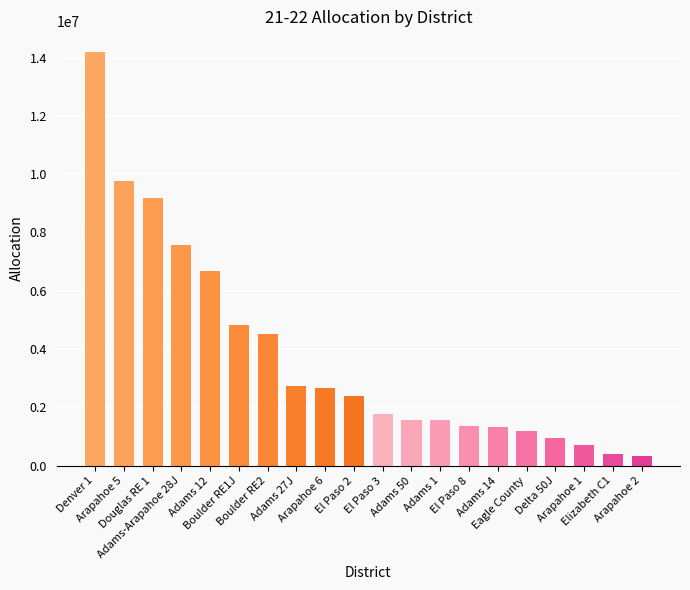

Which category has the highest value across all series?

Denver 1